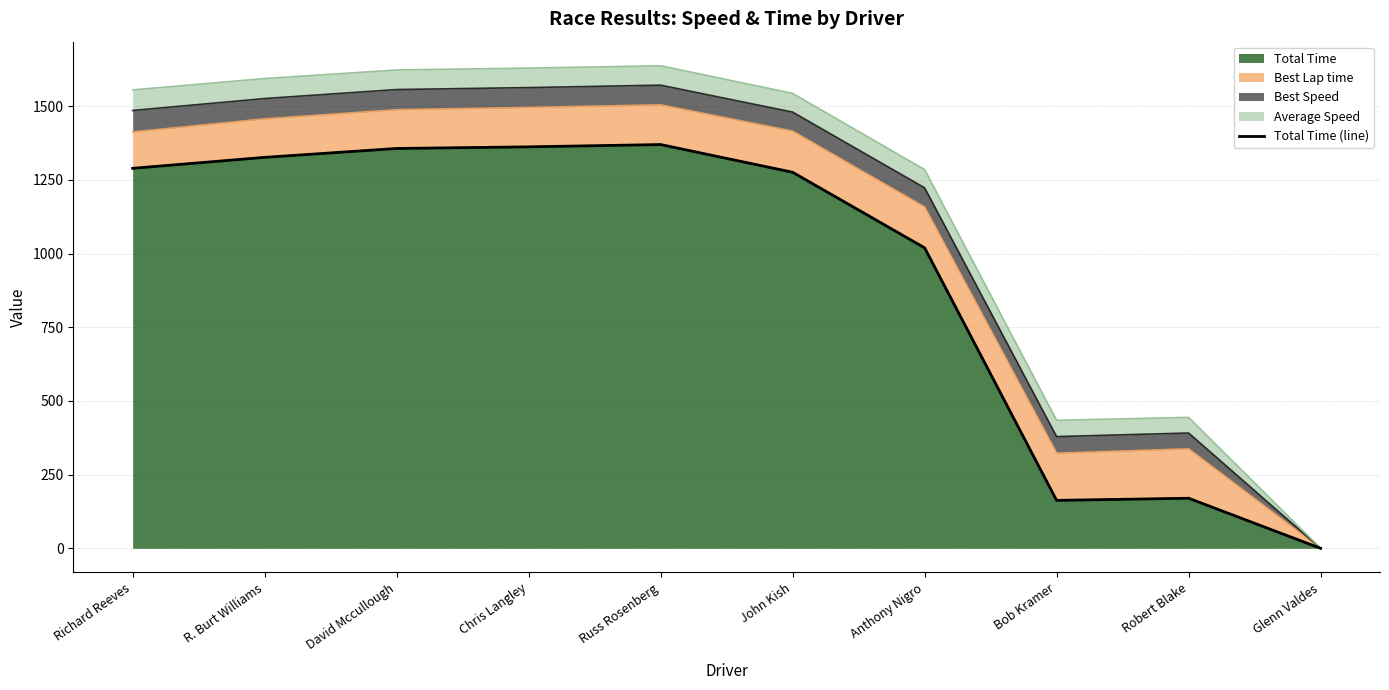

How many data points are less than 1289?

5